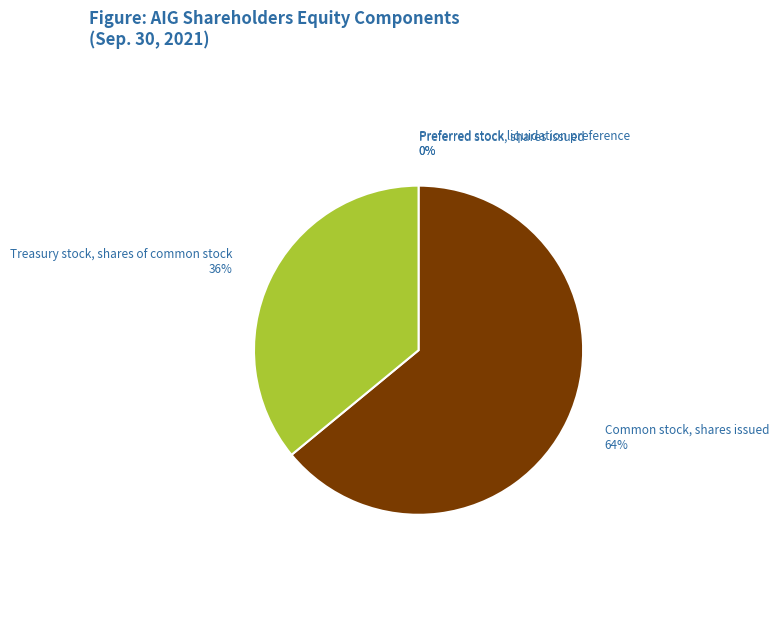

To the nearest percent, what percentage of the pie is Common stock, shares issued?

64%